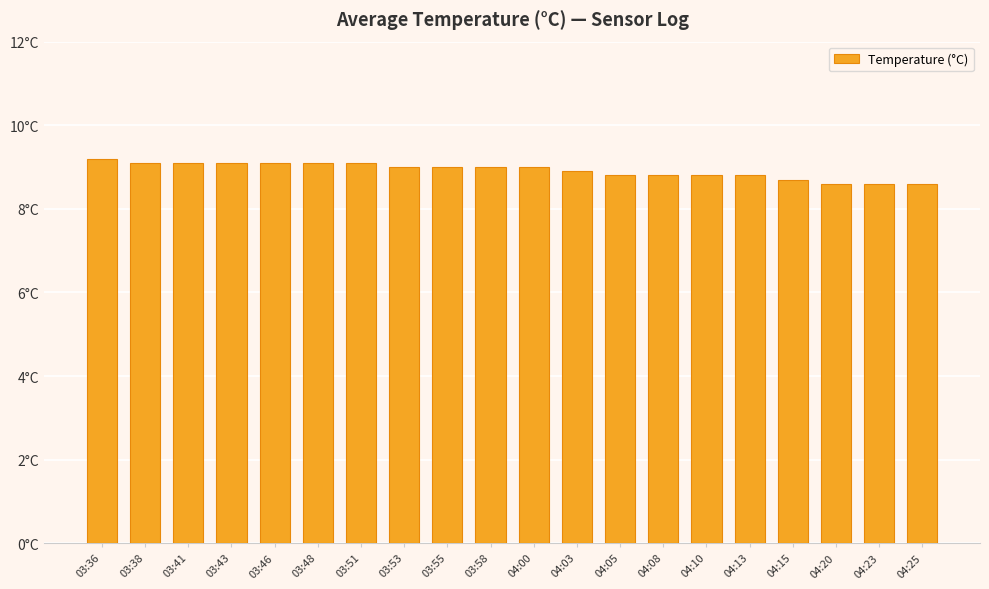

Reading left to right, extract all data points from this chart.

03:36=9.2	03:38=9.1	03:41=9.1	03:43=9.1	03:46=9.1	03:48=9.1	03:51=9.1	03:53=9.0	03:55=9.0	03:58=9.0	04:00=9.0	04:03=8.9	04:05=8.8	04:08=8.8	04:10=8.8	04:13=8.8	04:15=8.7	04:20=8.6	04:23=8.6	04:25=8.6